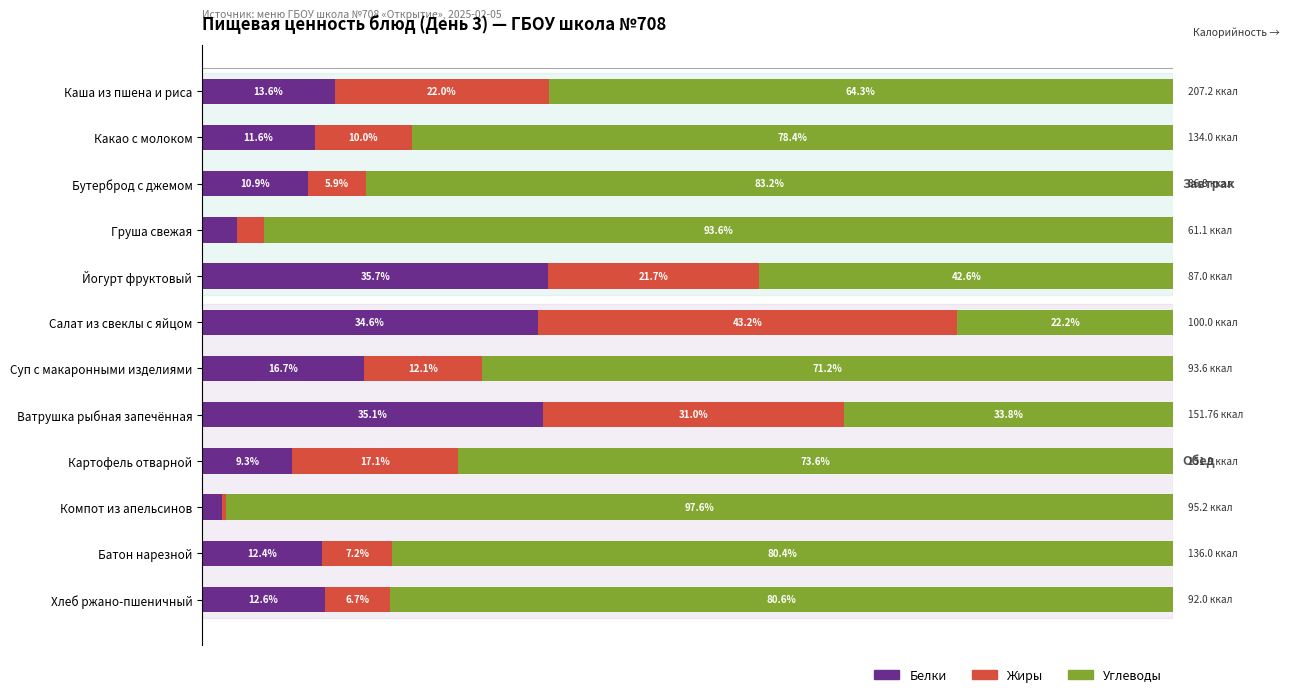

Where is Белки nearest to the value 18?

Суп с макаронными изделиями